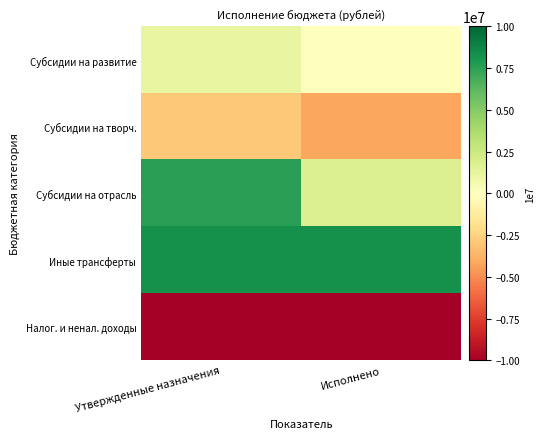

How many distinct data groups are displayed?

5